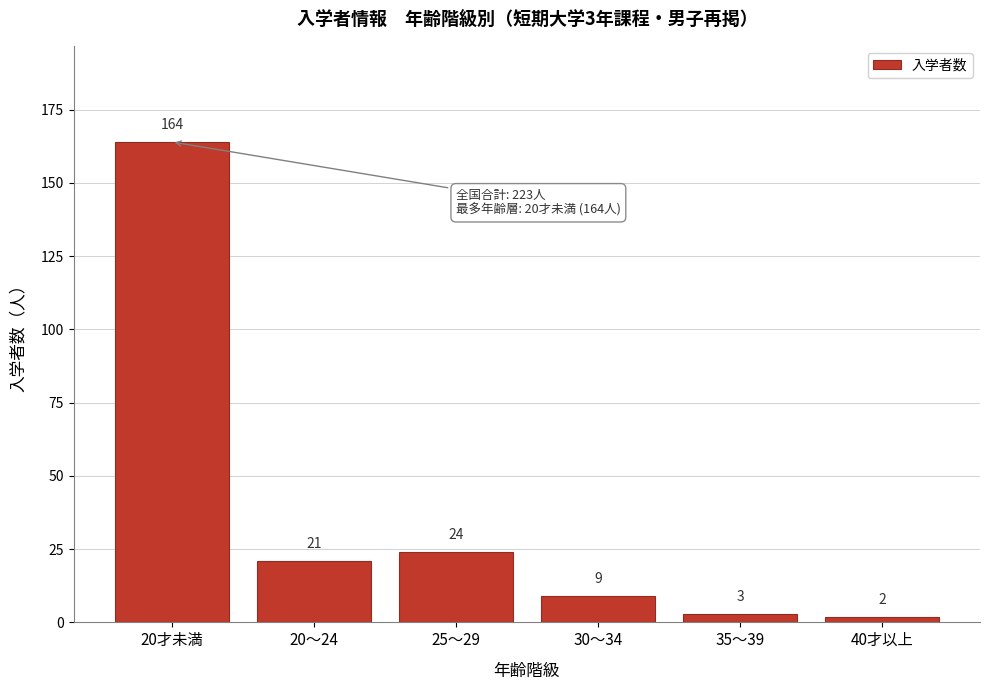

Reading left to right, extract all data points from this chart.

20才未満=164	20～24=21	25～29=24	30～34=9	35～39=3	40才以上=2